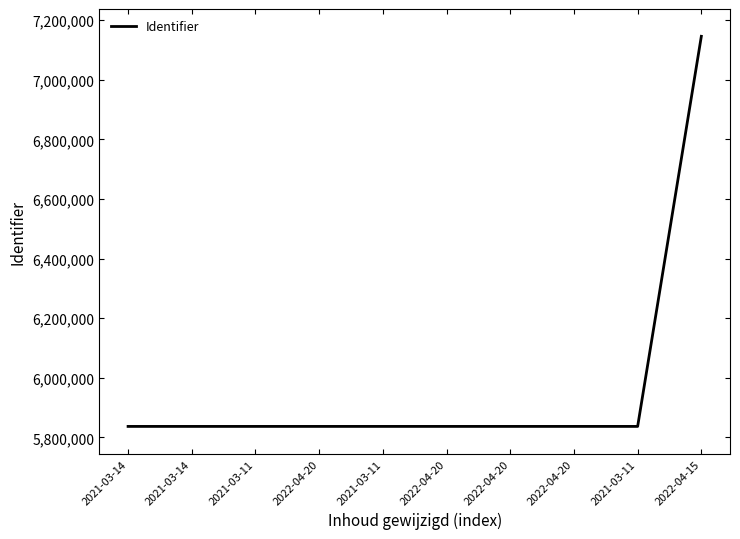

Is it true that the value at 2022-04-20 is 5837065?

True